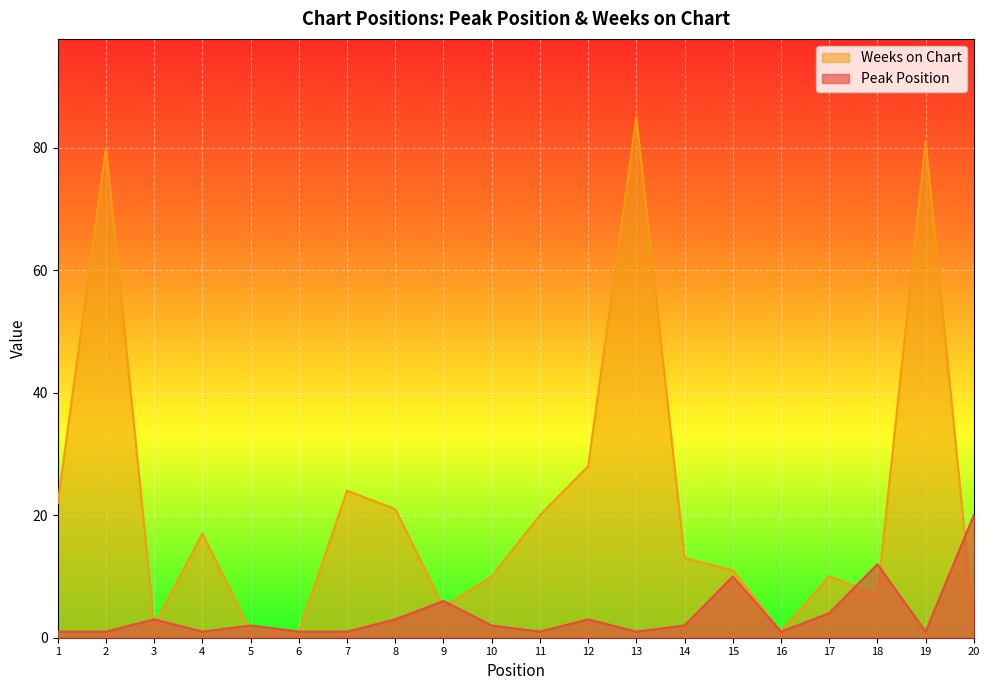

At which label does Peak Position reach its peak?

20